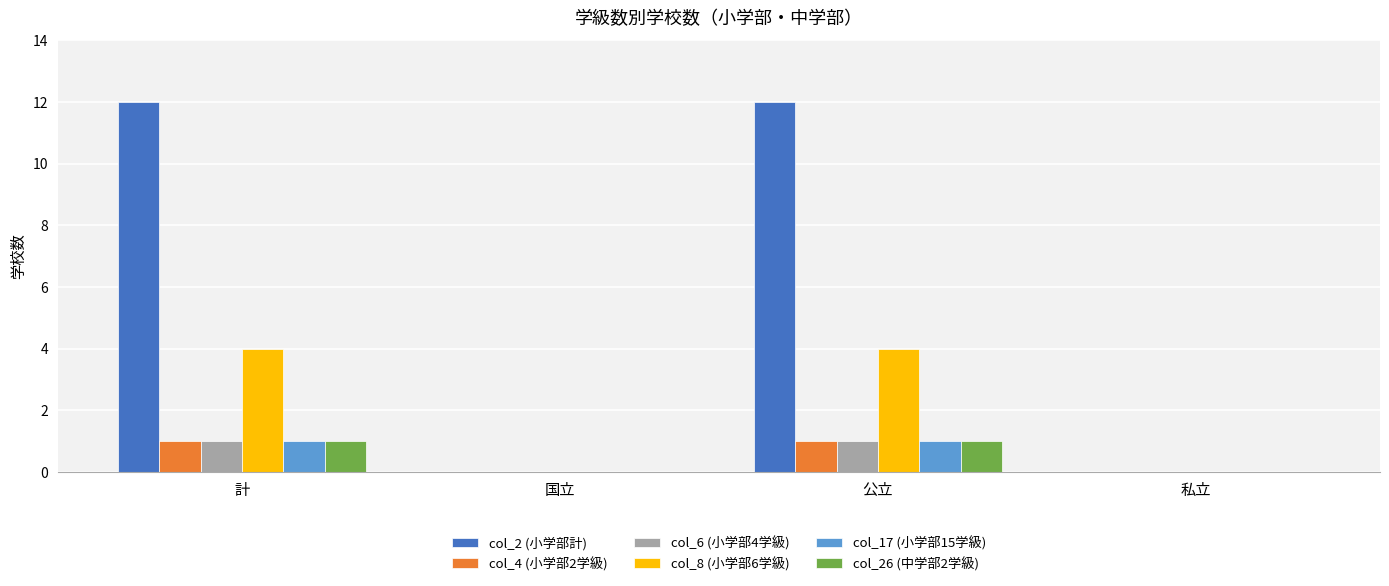

Count the col_26 (中学部2学級) values in the range 0 to 1.

4